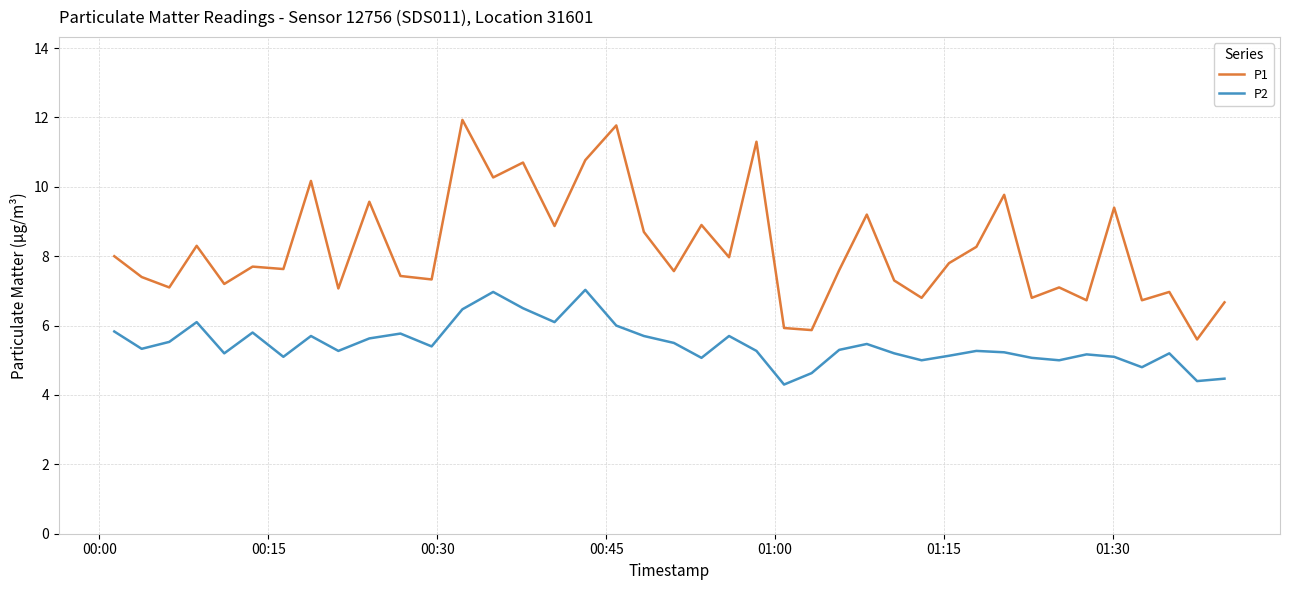

Which series has the widest spread of values?

P1